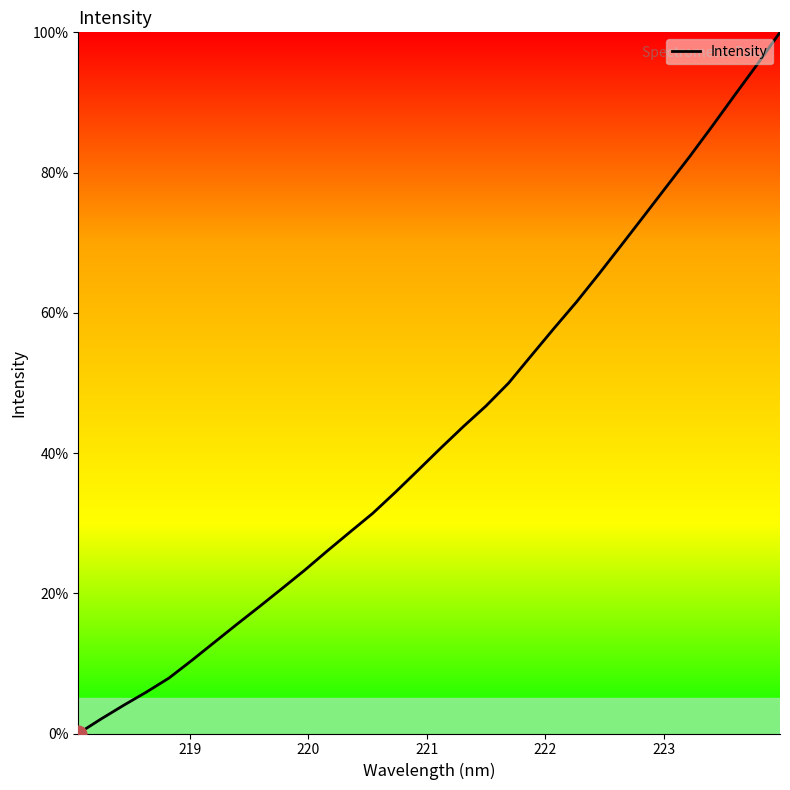

True or false: the data has more than 1 interior local peaks.

False